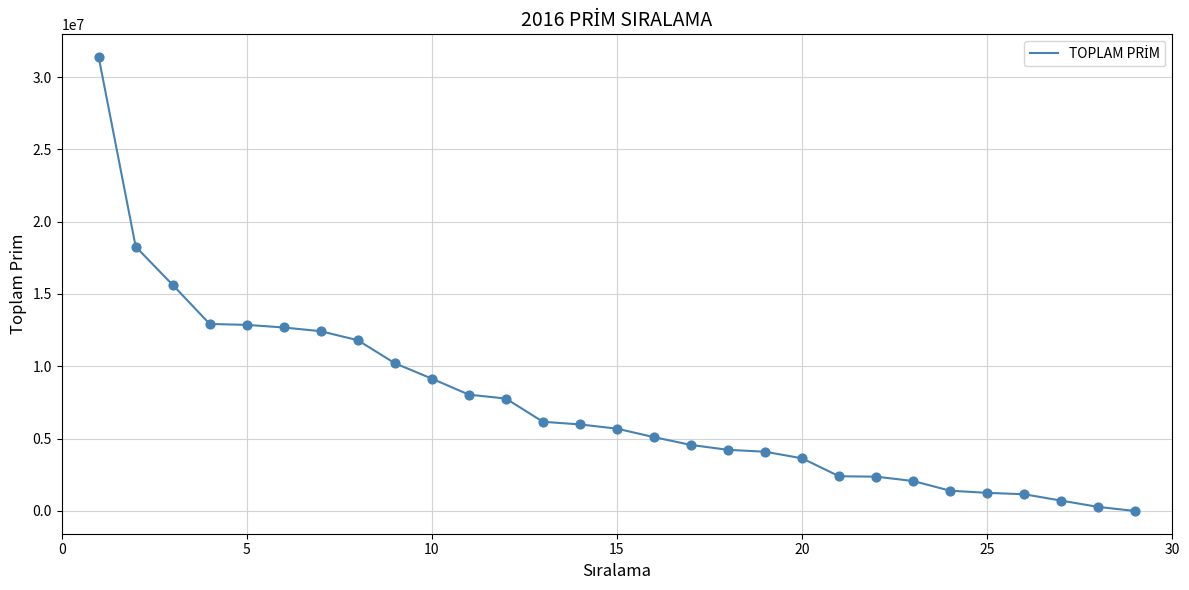

What is the greatest value displayed?

31385178.0